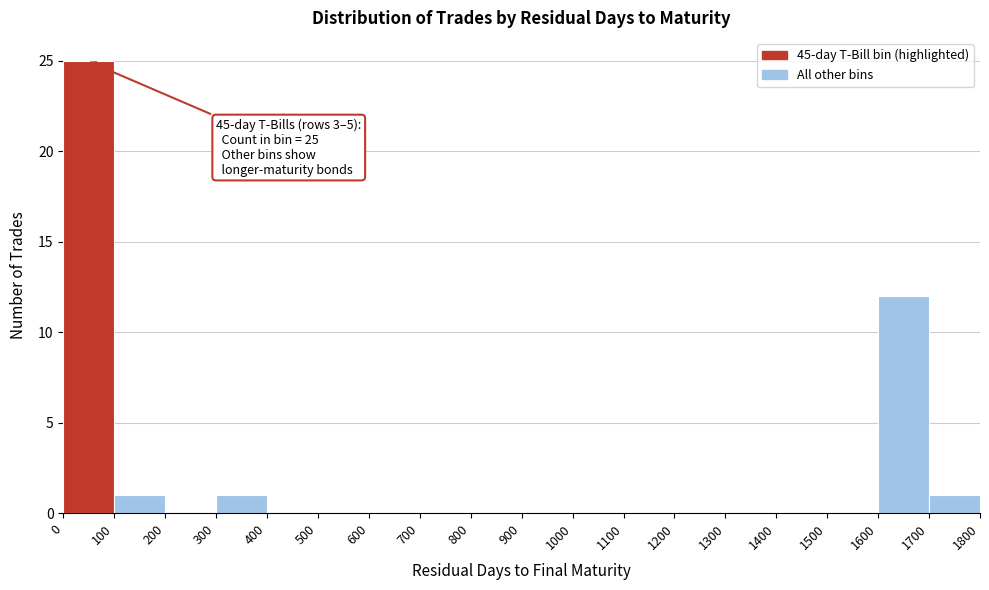

Over which range of the x-axis is the bar tallest?

0 to 100